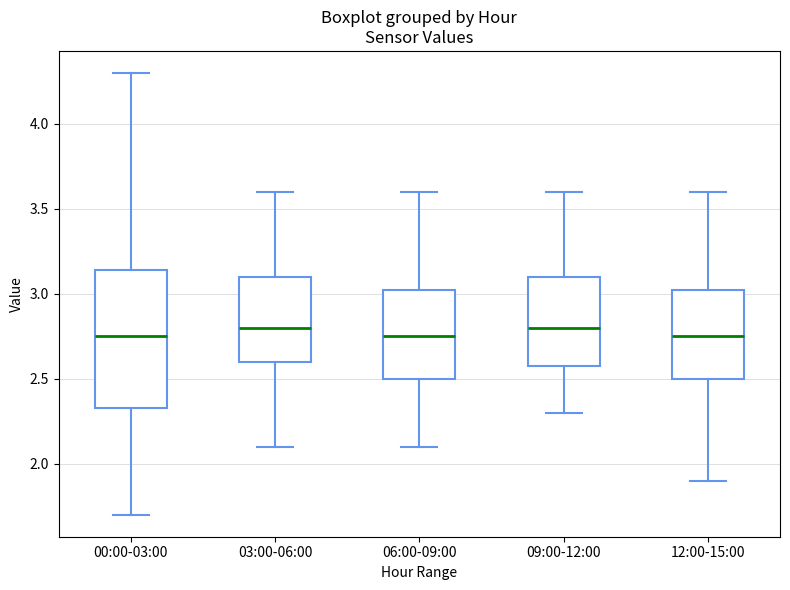

Where does the lower whisker of the box for 03:00-06:00 end on the y-axis? The values are not printed on the chart, so give them approximately, as read against the axis.

2.10